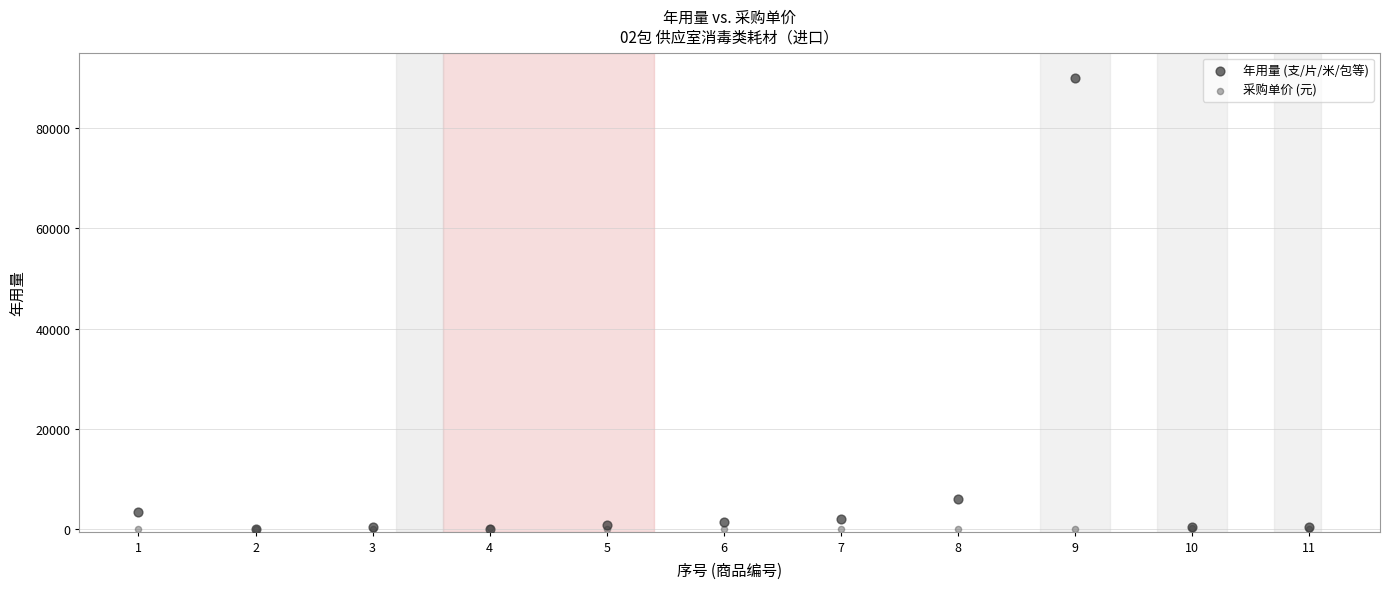

In the 年用量 (支/片/米/包等) series, what Y value is closest to 45005?

6000.0